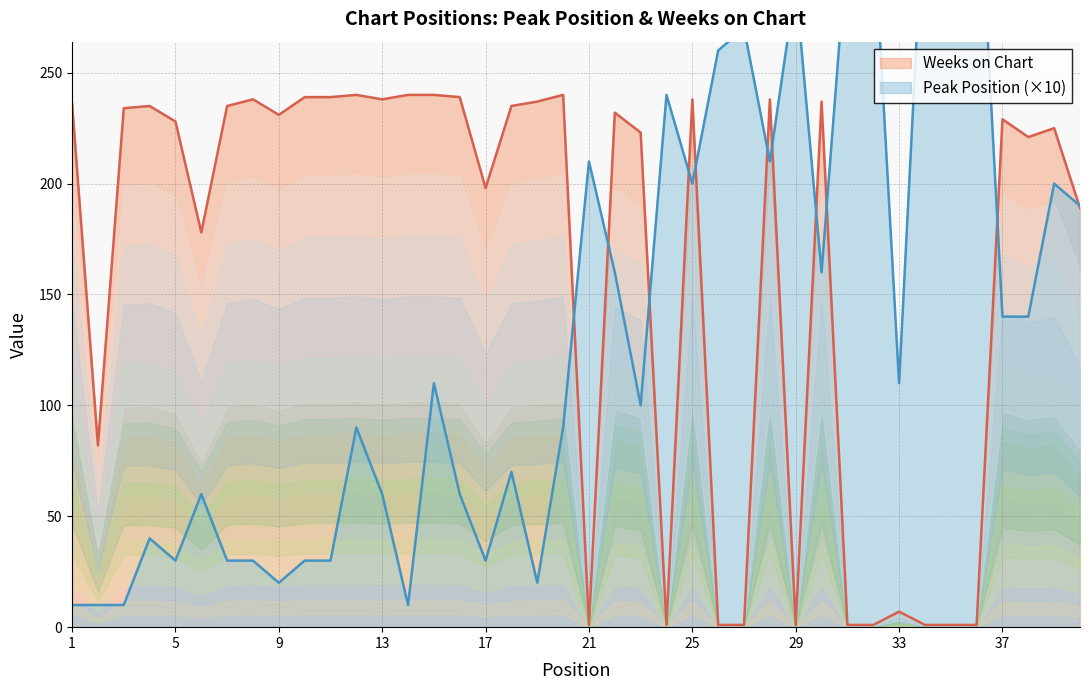

What are all the series names shown in the legend?

Peak Position, Weeks on Chart